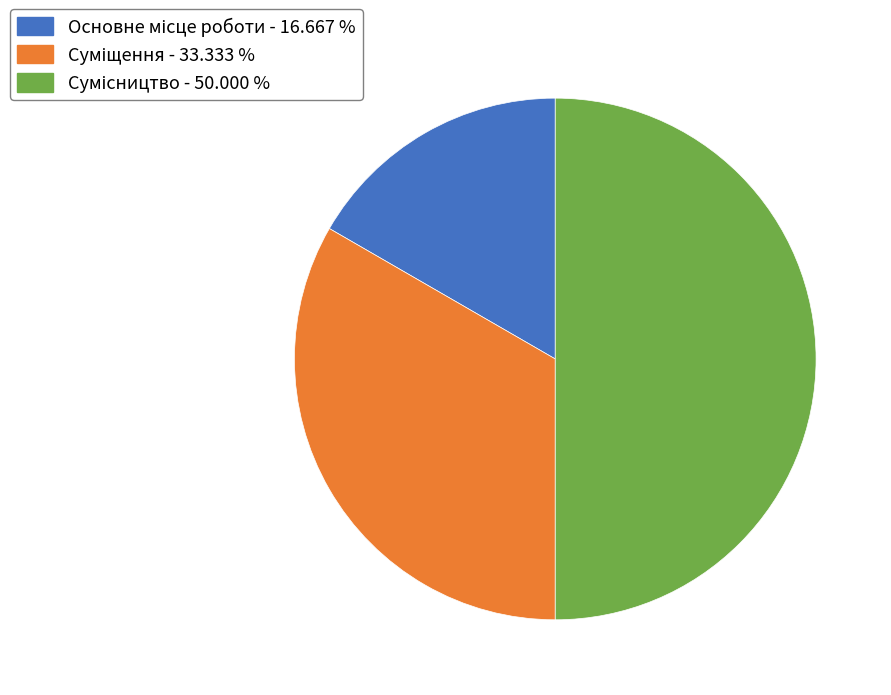

Count the number of slices in the pie.

3